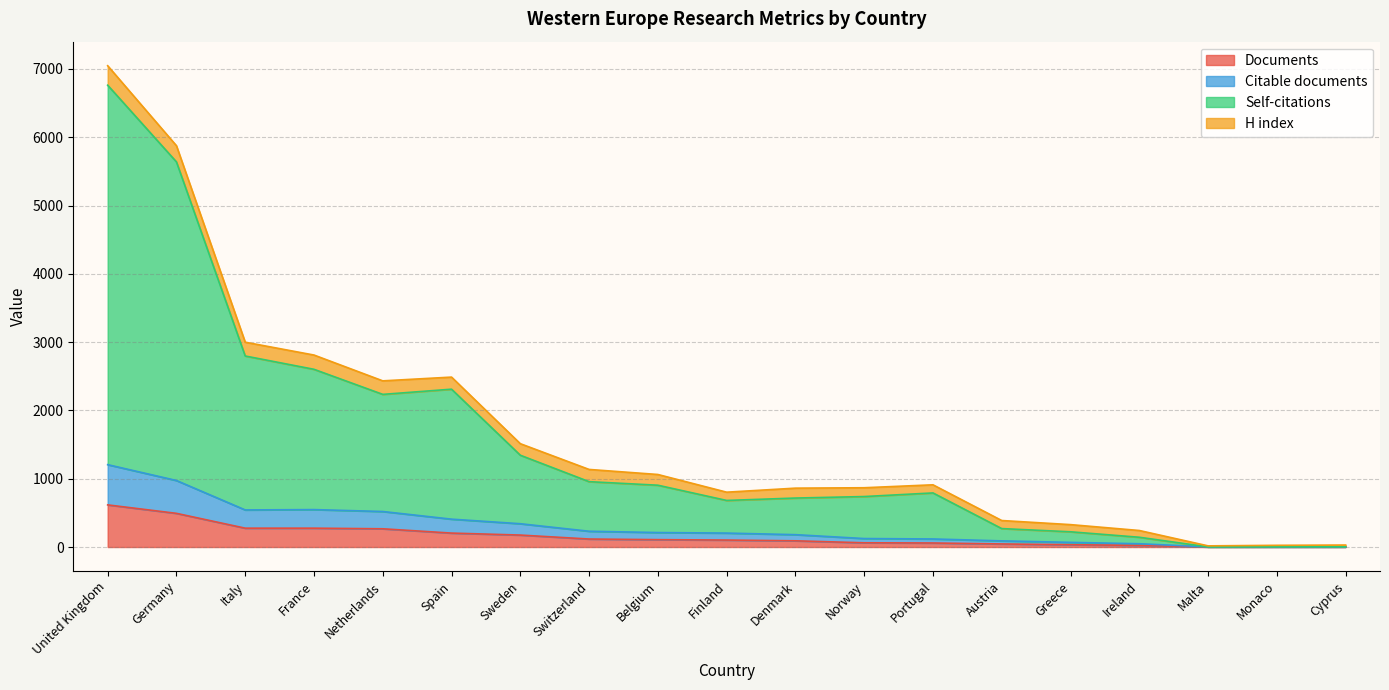

At which category is the sum across all series the highest?

United Kingdom